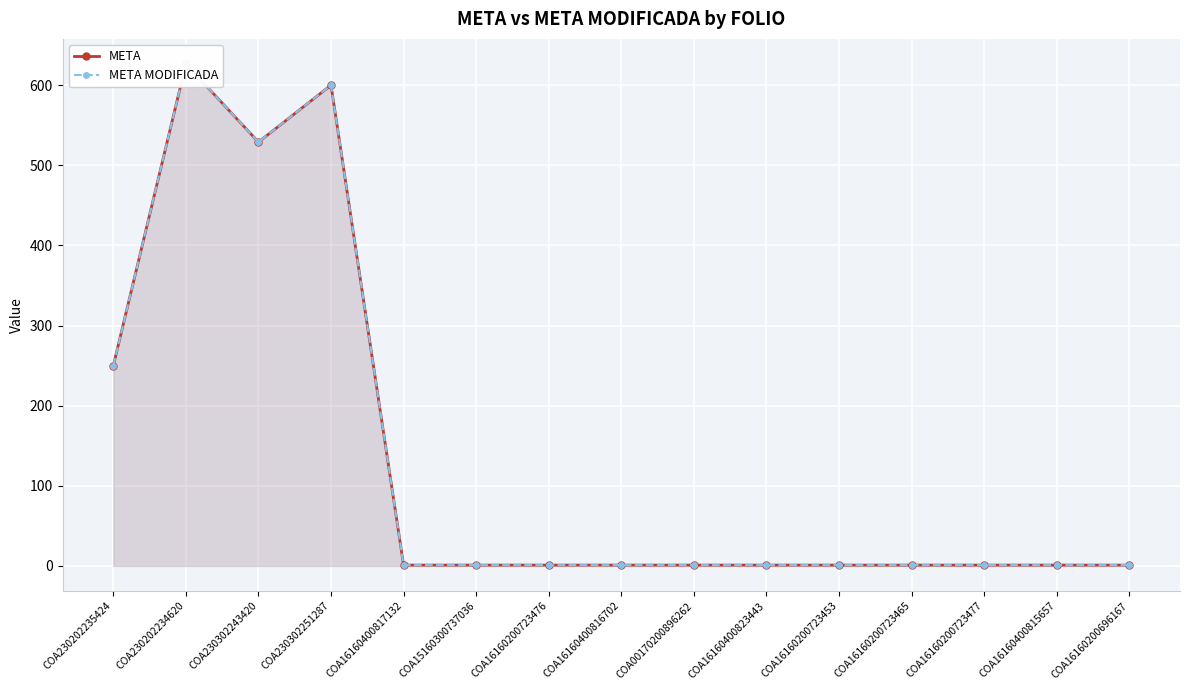

What is the value of the META point at the 15th from the left?

1.0